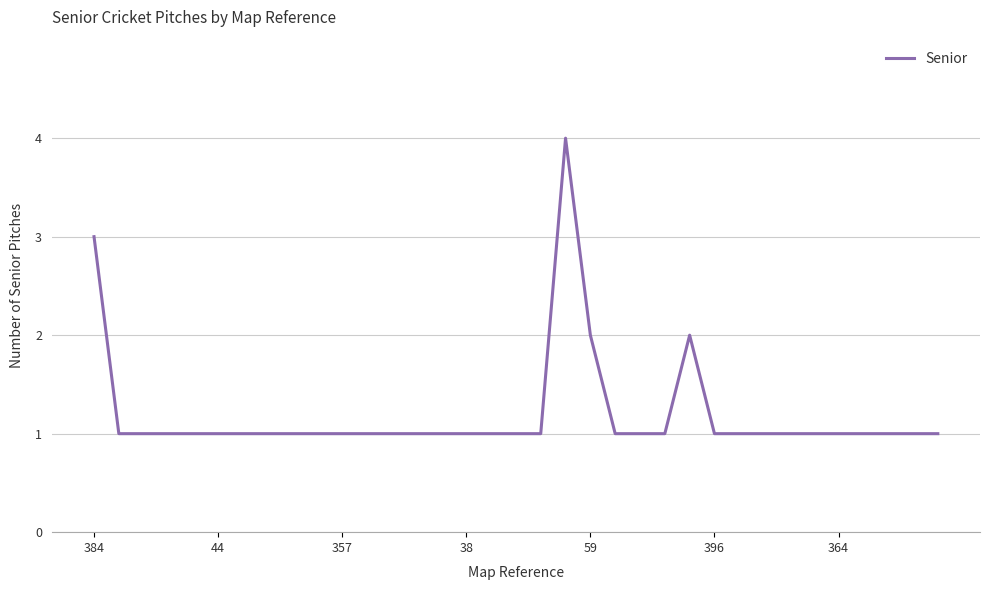

What is the greatest value displayed?

4